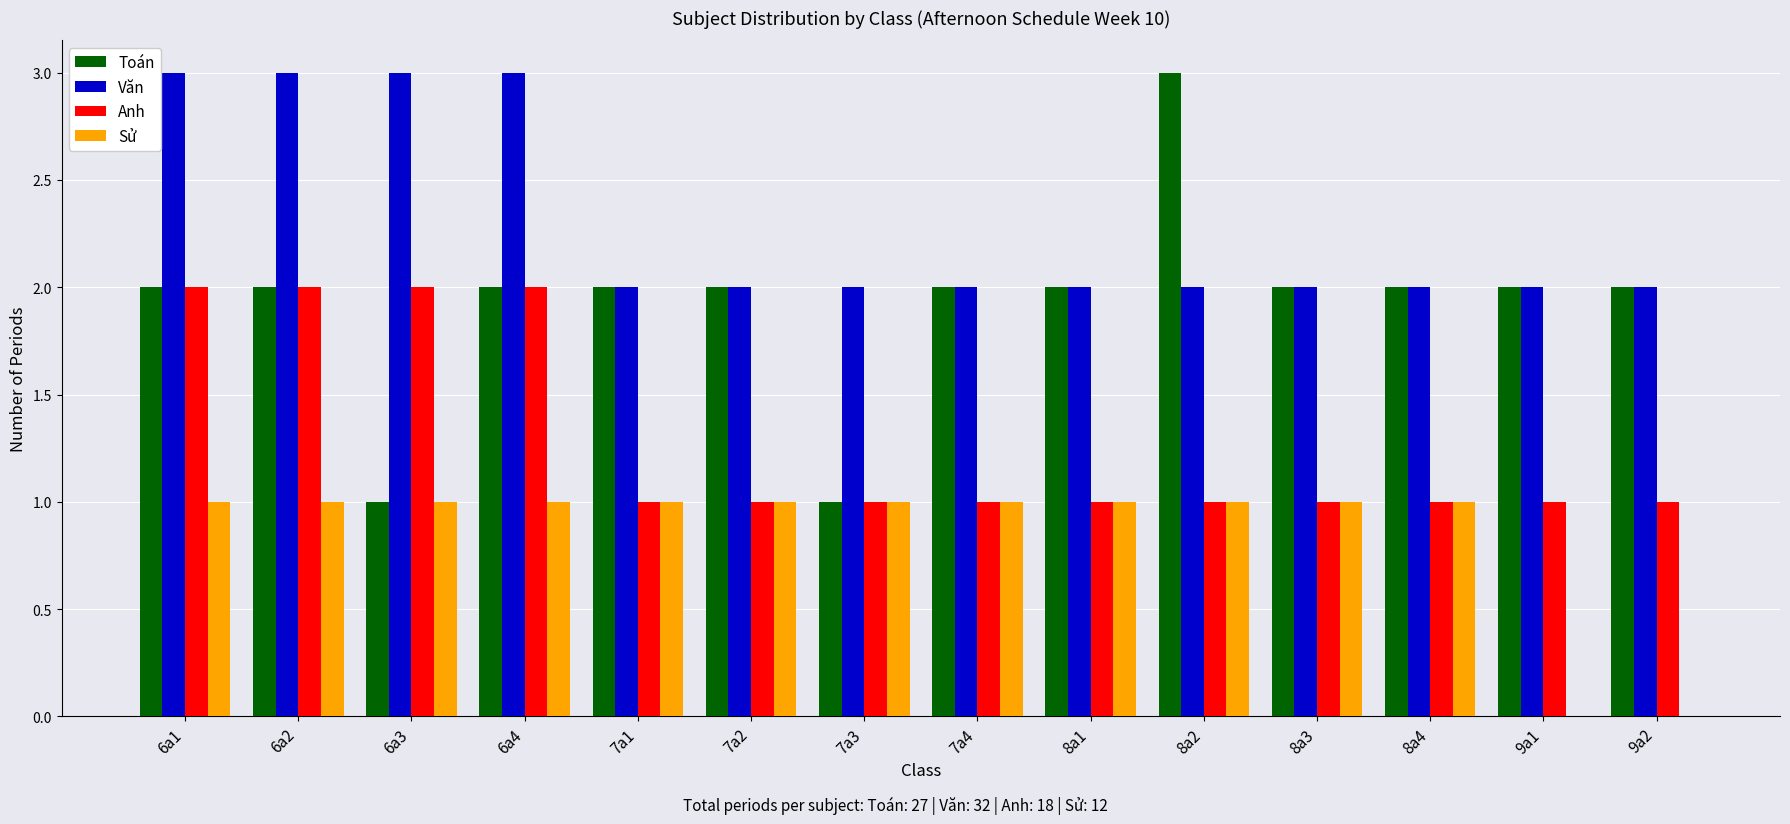

What are all the series names shown in the legend?

Toán, Văn, Anh, Sử